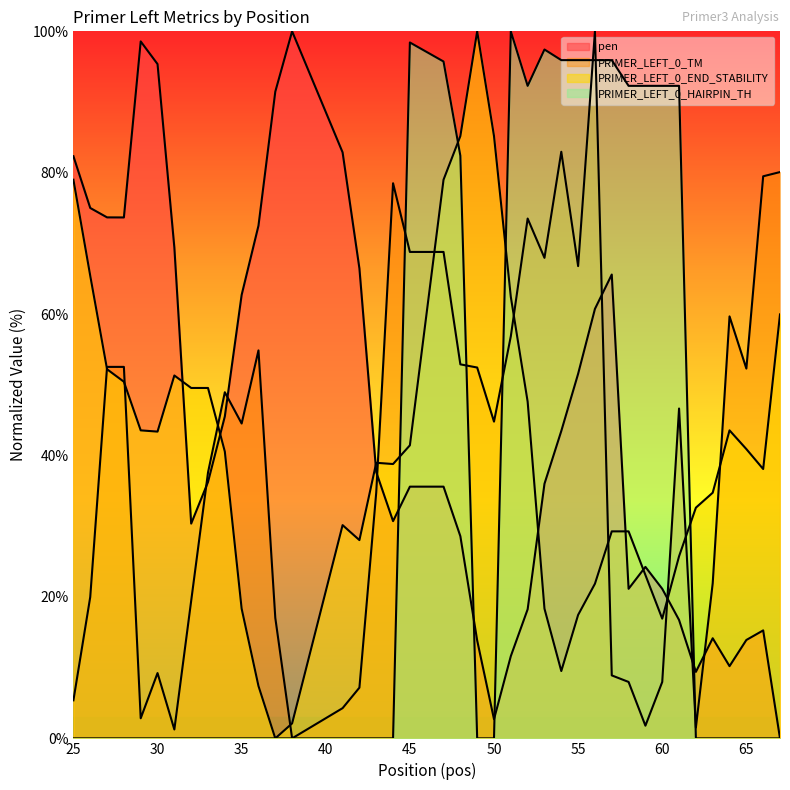

What is the average value of the PRIMER_LEFT_0_END_STABILITY series?

40.8